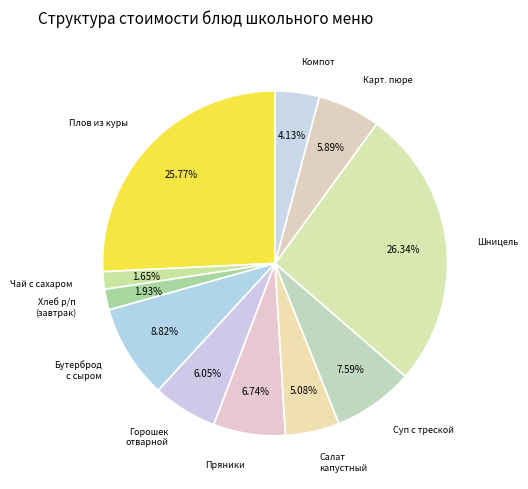

Rank the categories by value from highest to lowest.

Шницель натуральный рубленый, Плов из куры, Бутерброд с сыром, Суп картофельный с рыбой треска, Пряники, Зеленый горошек отварной, Картофельное пюре, Салат из белокочанной капусты, Компот из свежих яблок, Хлеб ржано пшеничный (завтрак), Чай с сахаром